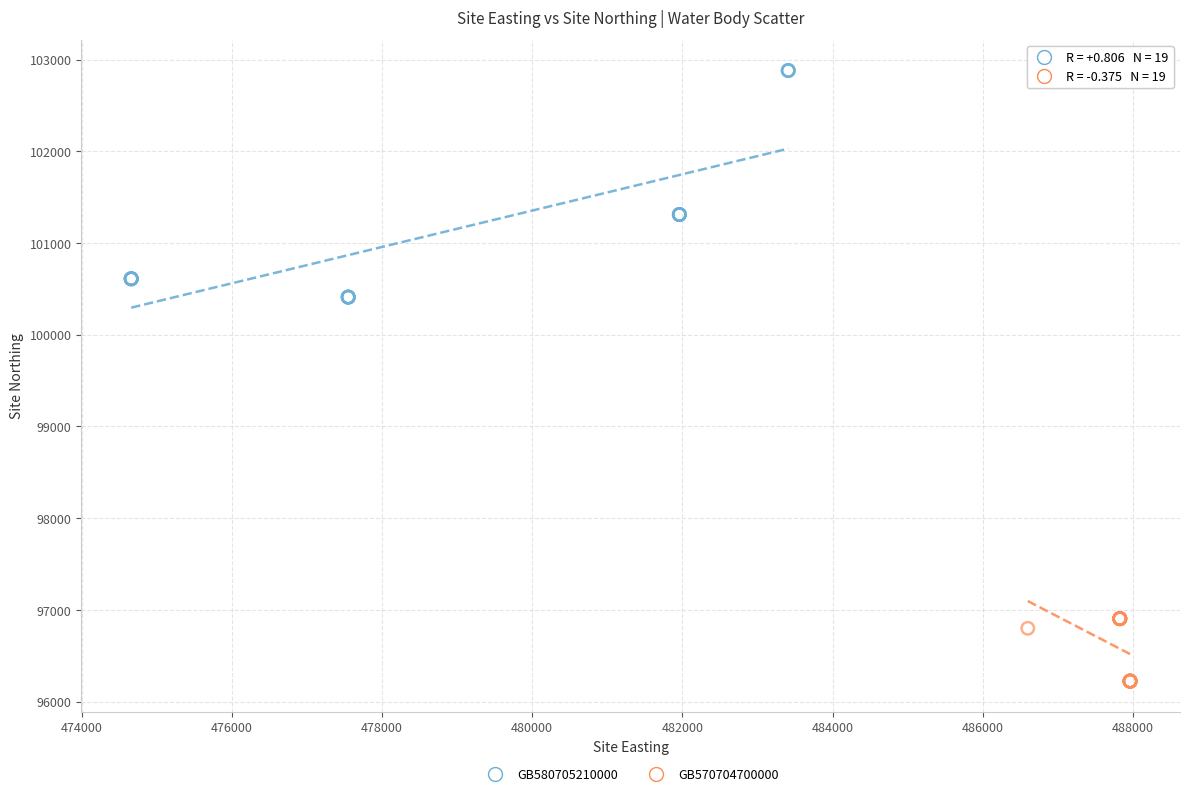

What are all the series names shown in the legend?

GB580705210000, GB570704700000